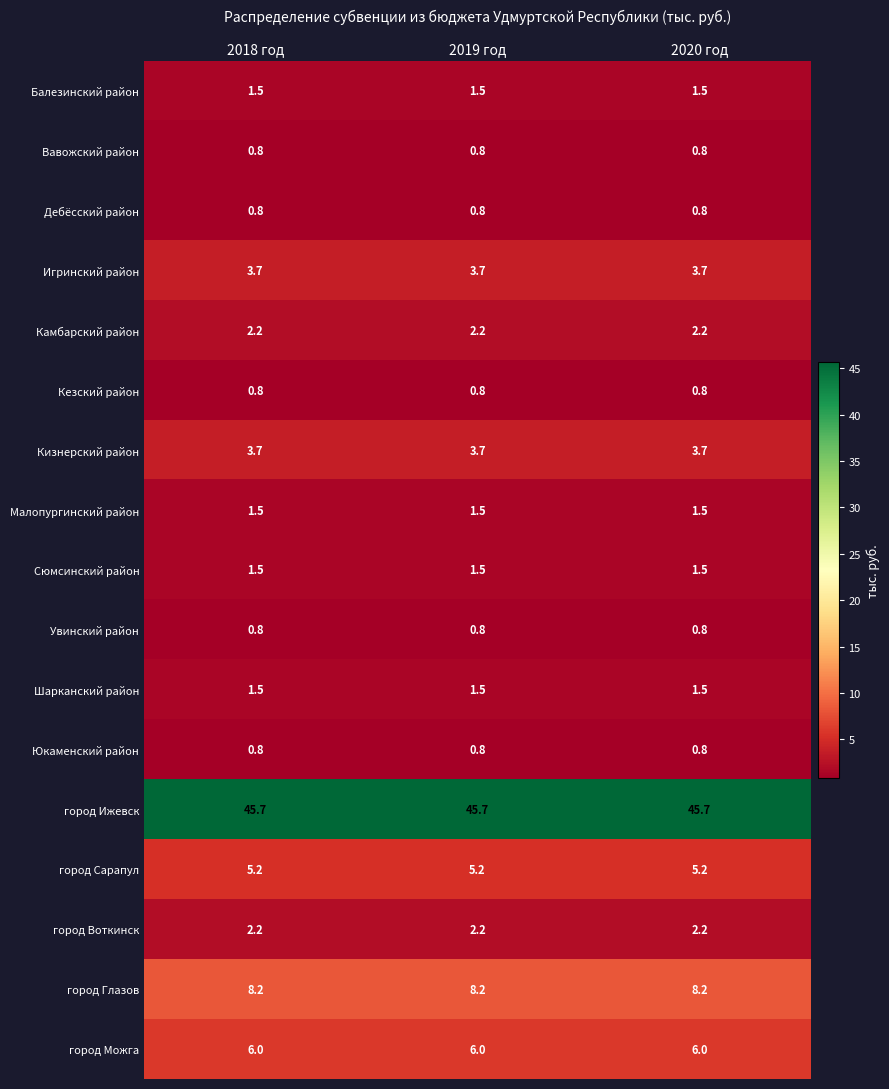

Is the value of город Воткинск at 2019 год greater than the value of Кезский район at 2019 год?

Yes